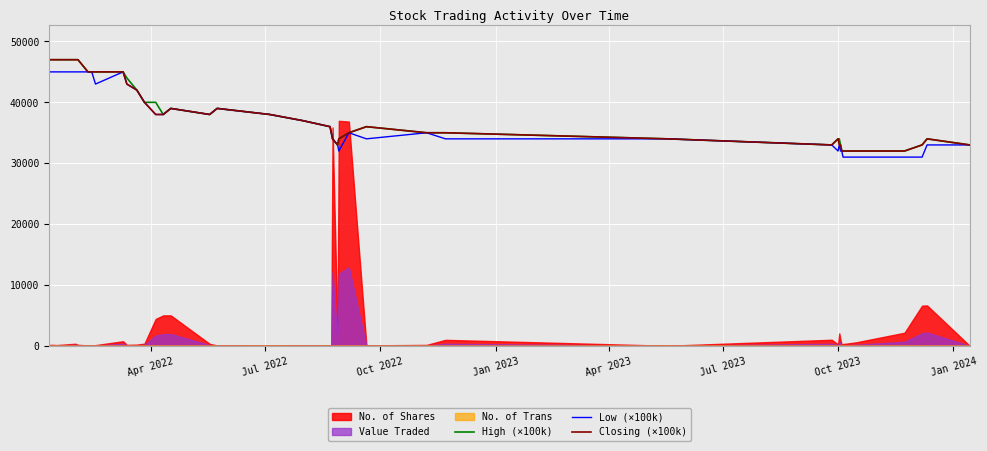

What is the highest value of the Closing (×100k) series?

47000